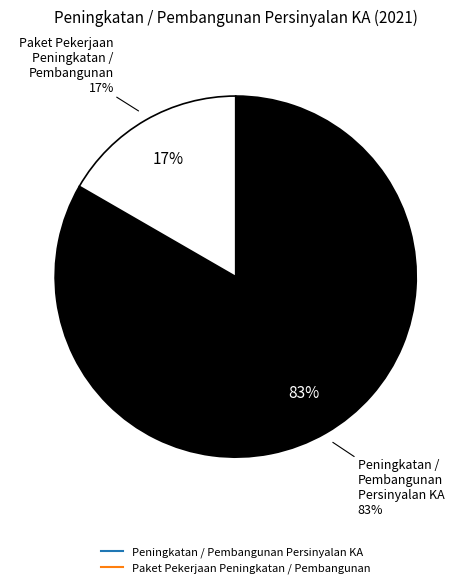

Which slice is the smallest?

Paket Pekerjaan Peningkatan / Pembangunan